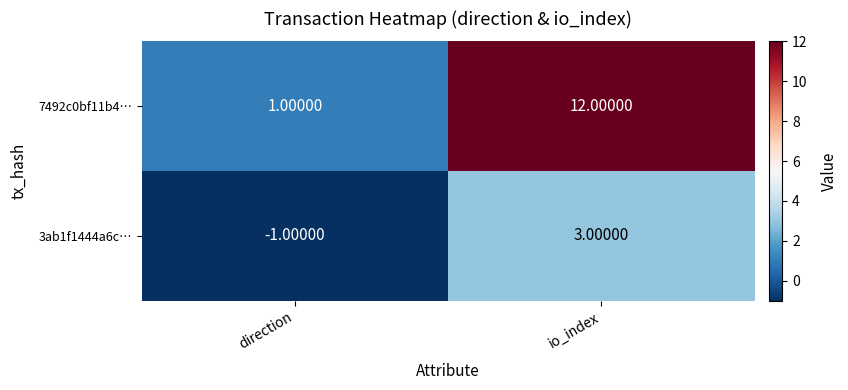

What is the difference between the maximum and minimum values in the 3ab1f1444a6c… series?

4